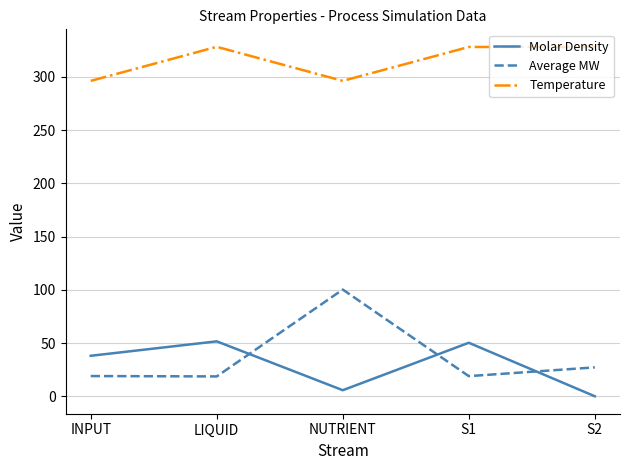

What position from the right is LIQUID?

4